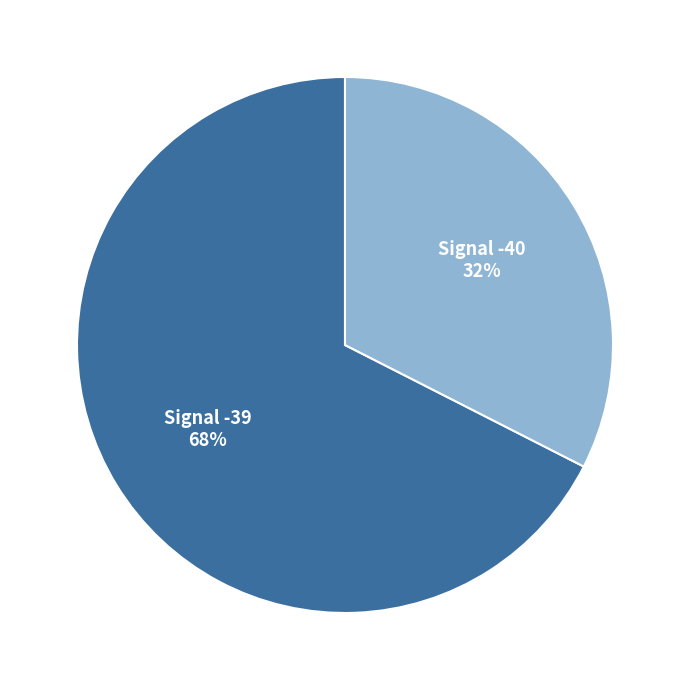

The Signal -39 slice represents 74% of the pie. True or false?

False